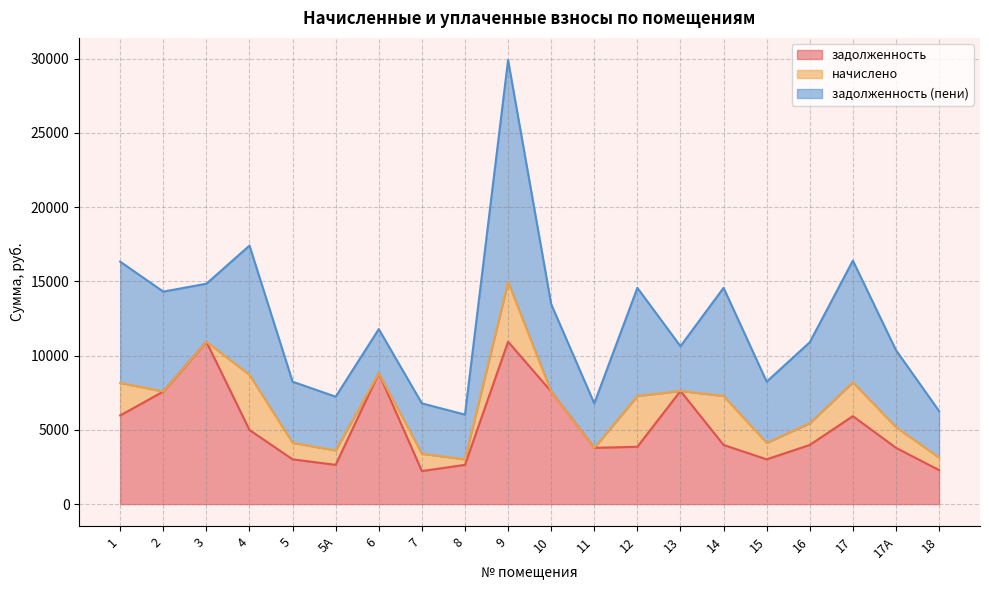

What is the spread (max minus min) of values at 18?

2293.2